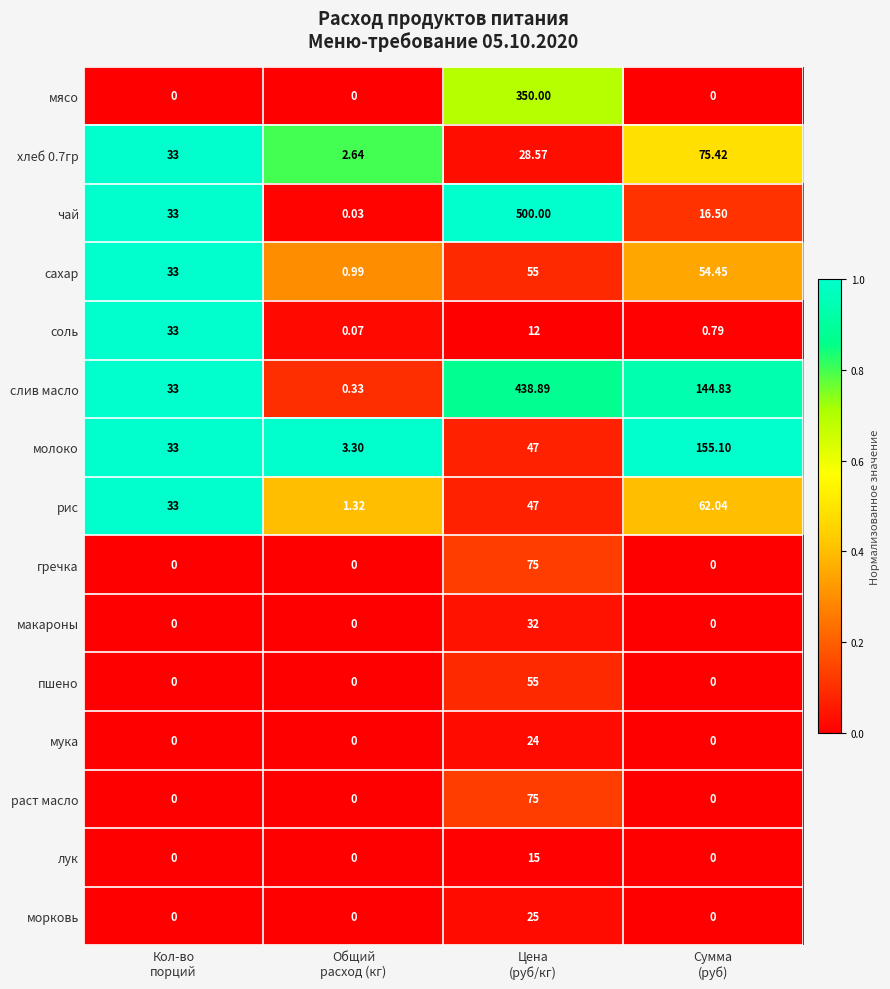

Which series has the widest spread of values?

чай